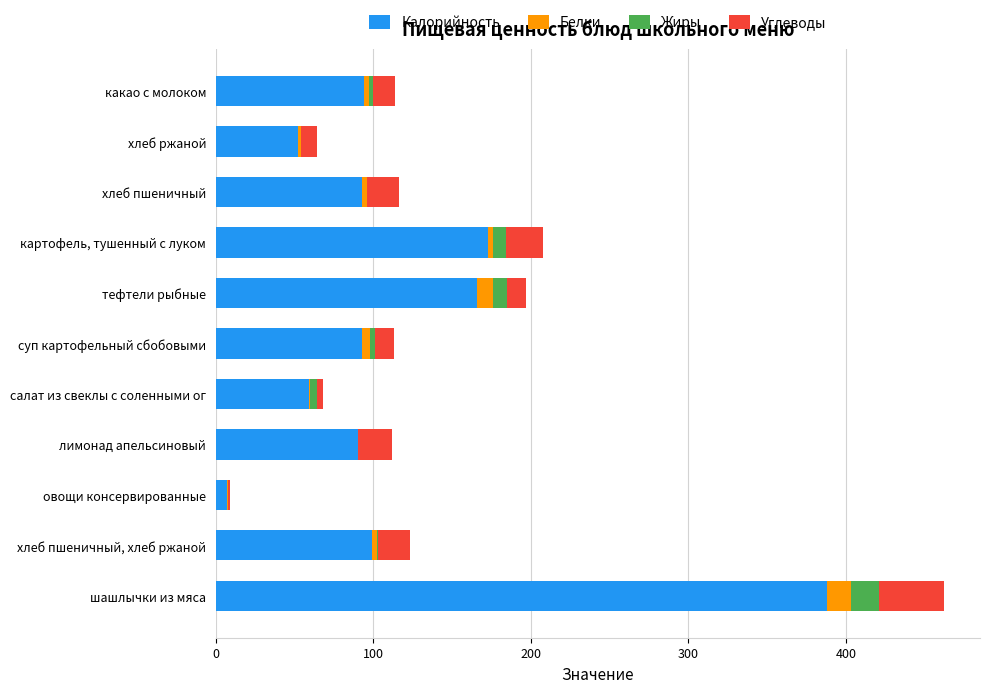

What is the highest value of the Калорийность series?

388